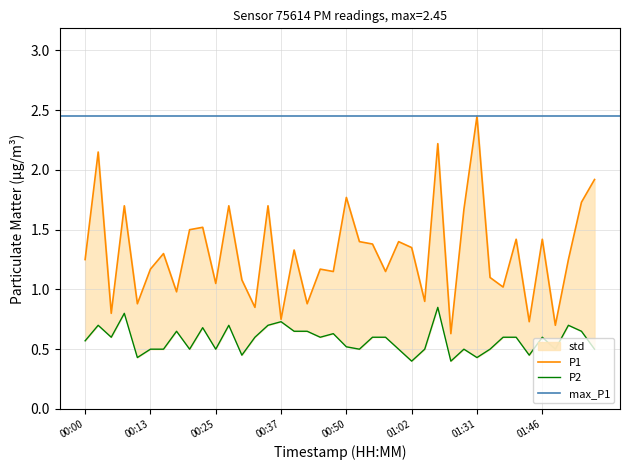

At how many categories does at least one series exceed 0?

40